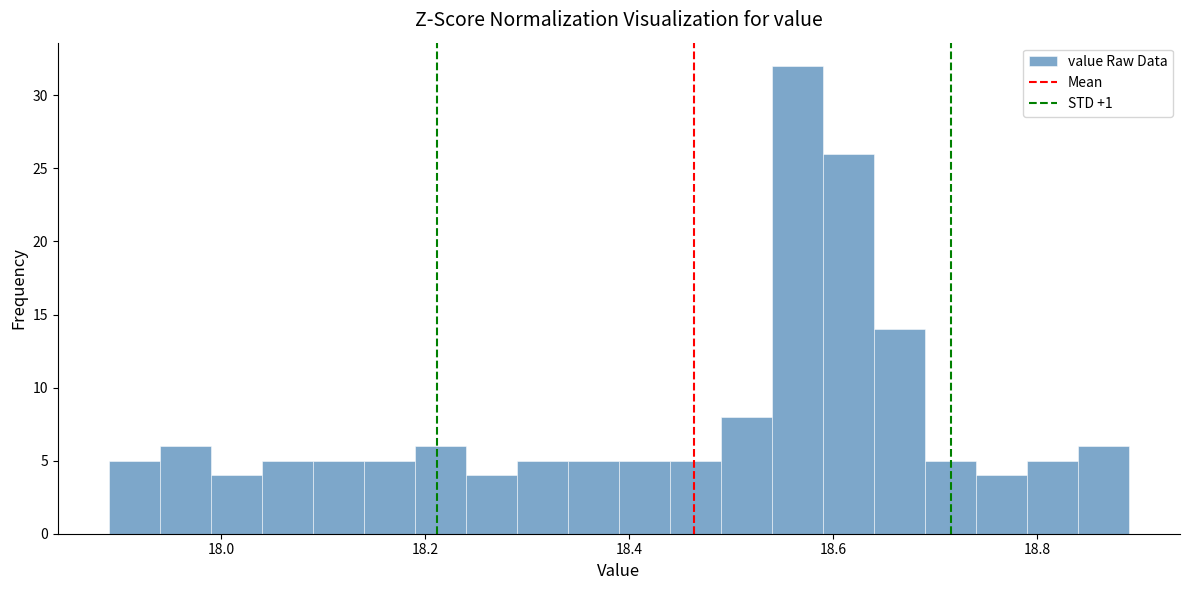

Around what value on the x-axis is the tallest bar? Give the approximate position of its centre, as read against the axis.

18.56